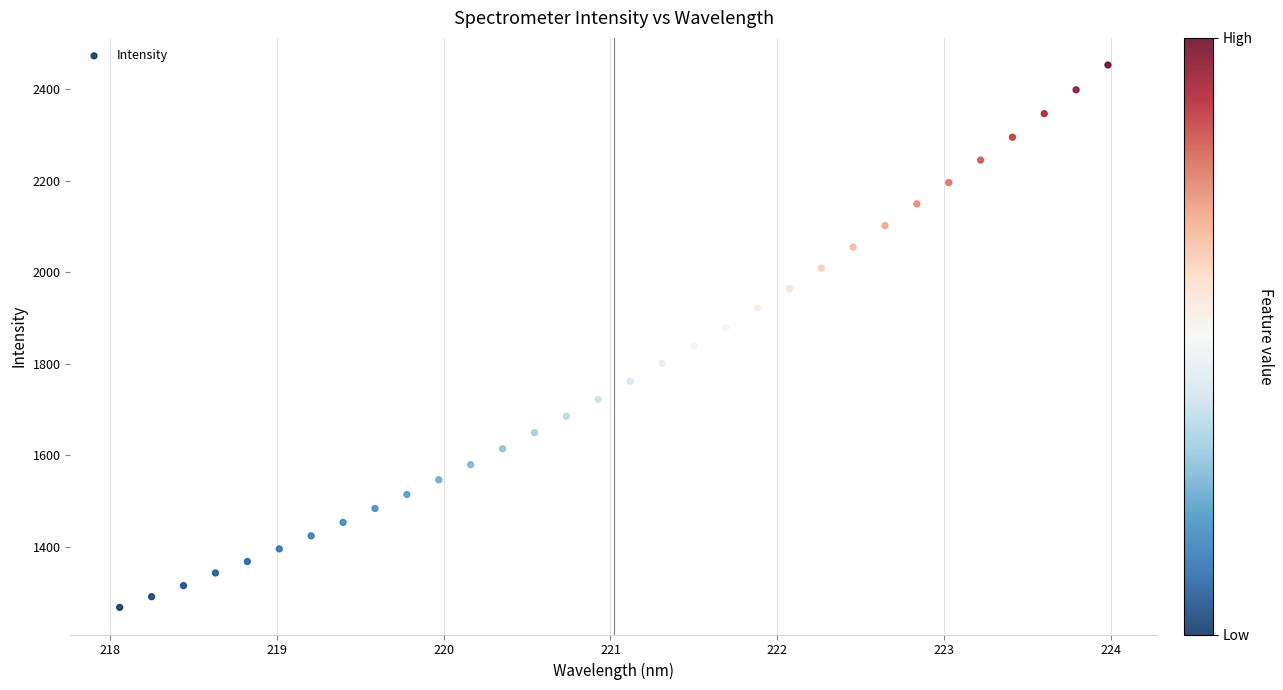

What is the range of Y values (max minus min)?

1185.8